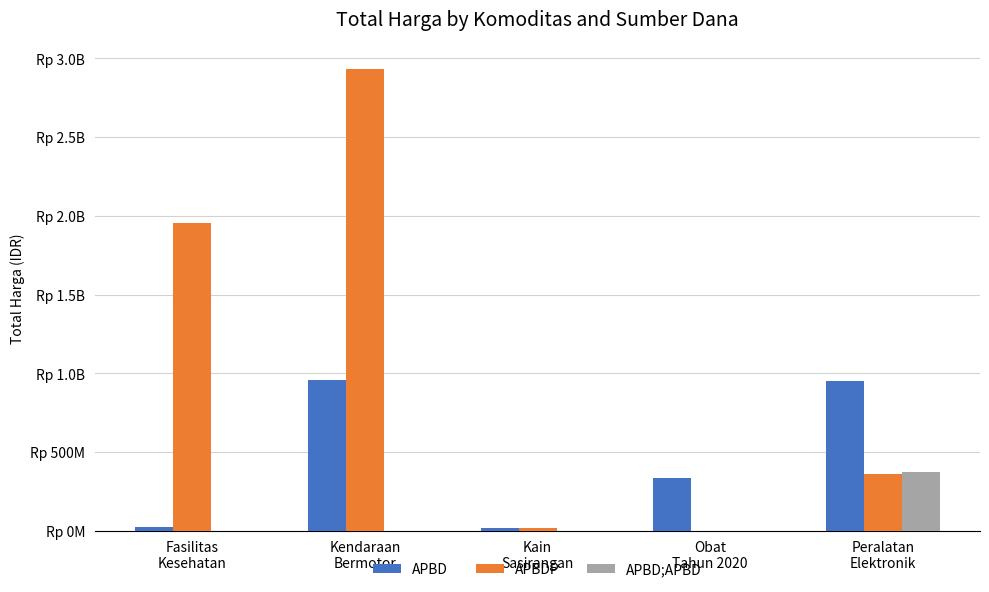

Is it true that APBDP equals 3921388937 at Kendaraan
Bermotor?

False